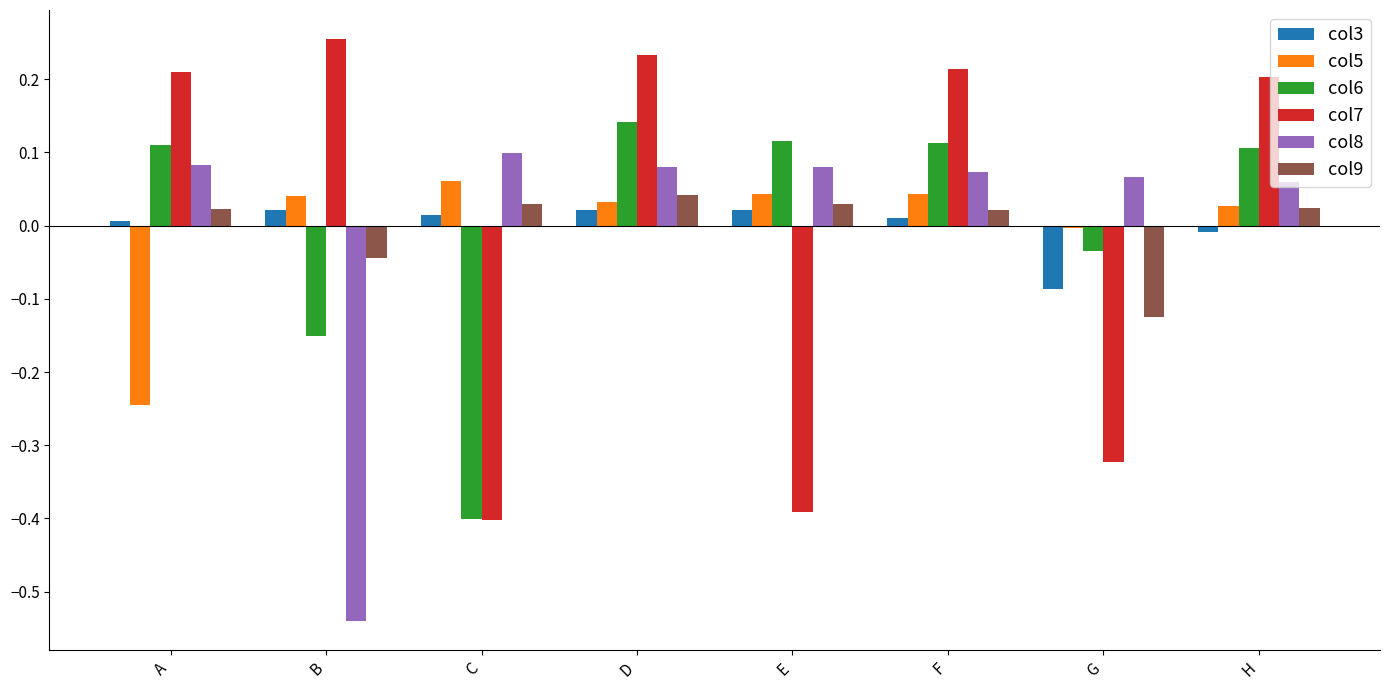

At which category does the chart reach its minimum across all series?

B